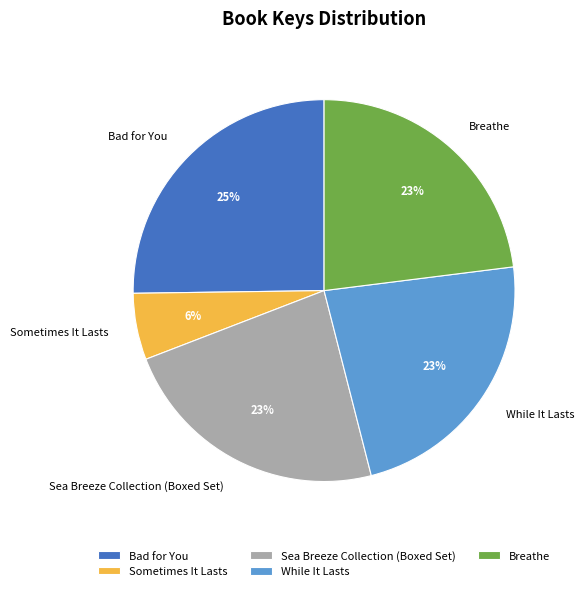

Do Bad for You and Sea Breeze Collection (Boxed Set) together represent more than half of the pie?

No